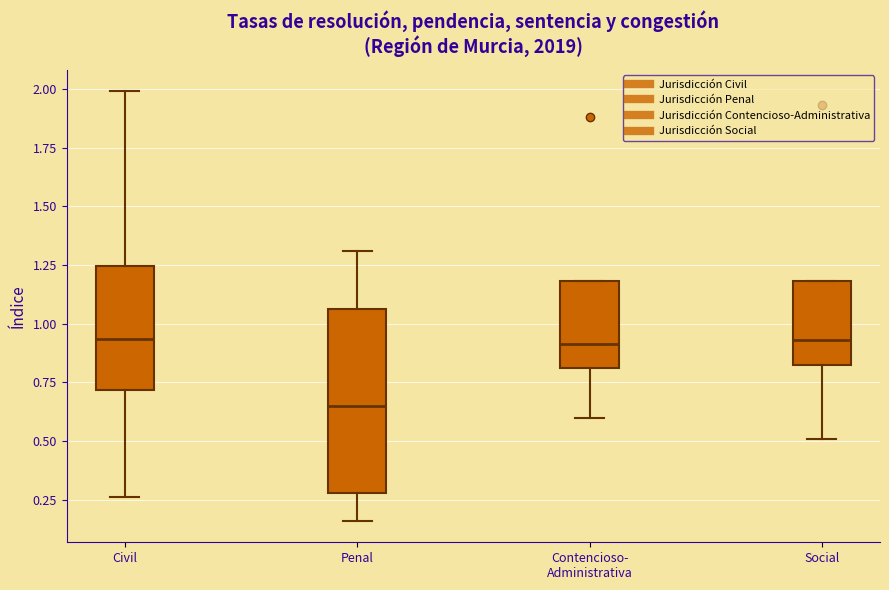

Reading left to right, read every box against the y-axis: the position of its median line, the range the box covers, and the ends of its whiskers. The values are not printed on the chart, so give them approximately, as read against the axis.

Civil: median 0.95, box 0.70 to 1.25, whiskers 0.25 to 2.00
Penal: median 0.65, box 0.30 to 1.05, whiskers 0.15 to 1.30
Contencioso- Administrativa: median 0.90, box 0.80 to 1.20, whiskers 0.60 to 1.20
Social: median 0.95, box 0.85 to 1.20, whiskers 0.50 to 1.20